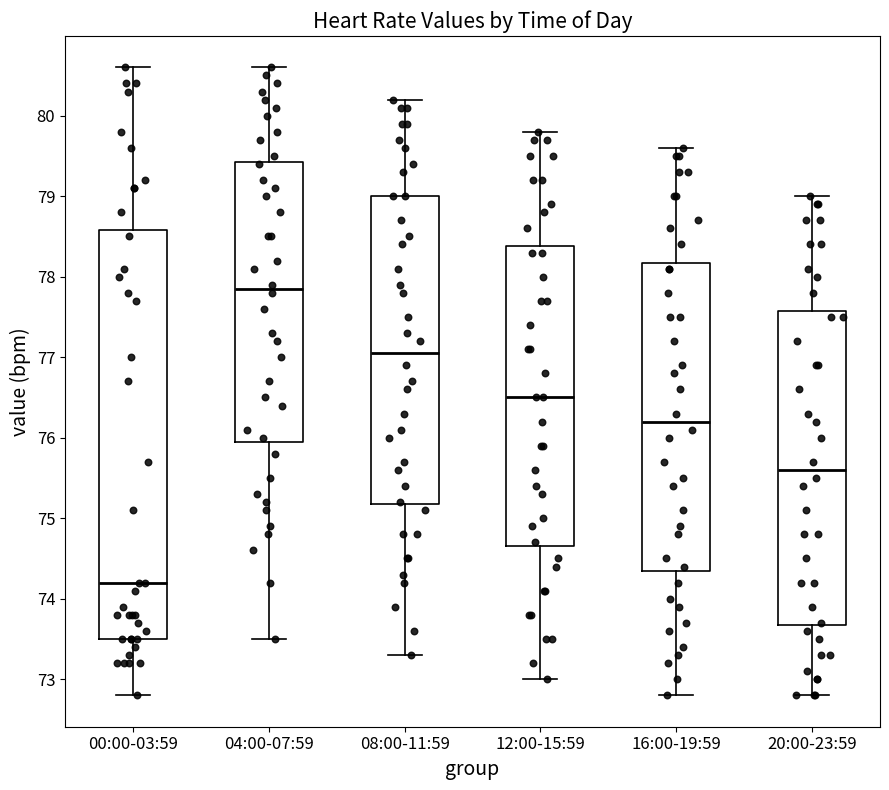

Reading left to right, transcribe this box plot: for each box, give where its median line is, the range the box spans, and where its two whiskers end, as read against the y-axis. The values are not printed on the chart, so give them approximately, as read against the axis.

00:00-03:59: median 74.2, box 73.5 to 78.6, whiskers 72.8 to 80.6
04:00-07:59: median 77.9, box 76.0 to 79.4, whiskers 73.5 to 80.6
08:00-11:59: median 77.1, box 75.2 to 79.0, whiskers 73.3 to 80.2
12:00-15:59: median 76.5, box 74.7 to 78.4, whiskers 73.0 to 79.8
16:00-19:59: median 76.2, box 74.4 to 78.2, whiskers 72.8 to 79.6
20:00-23:59: median 75.6, box 73.7 to 77.6, whiskers 72.8 to 79.0